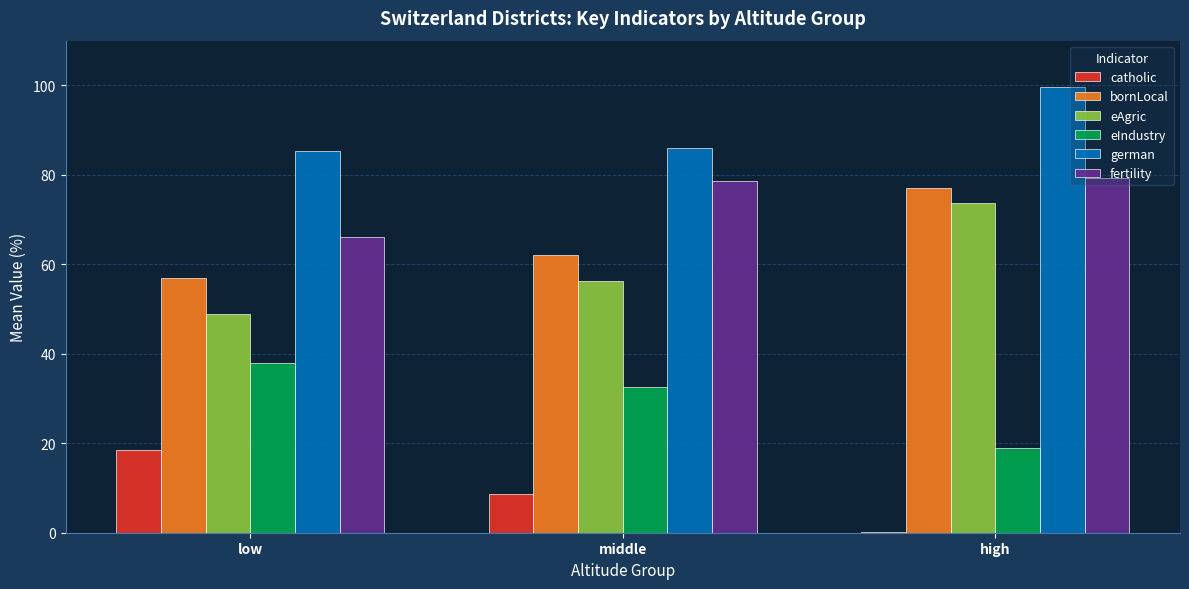

Is the value of german at high greater than the value of eAgric at middle?

Yes